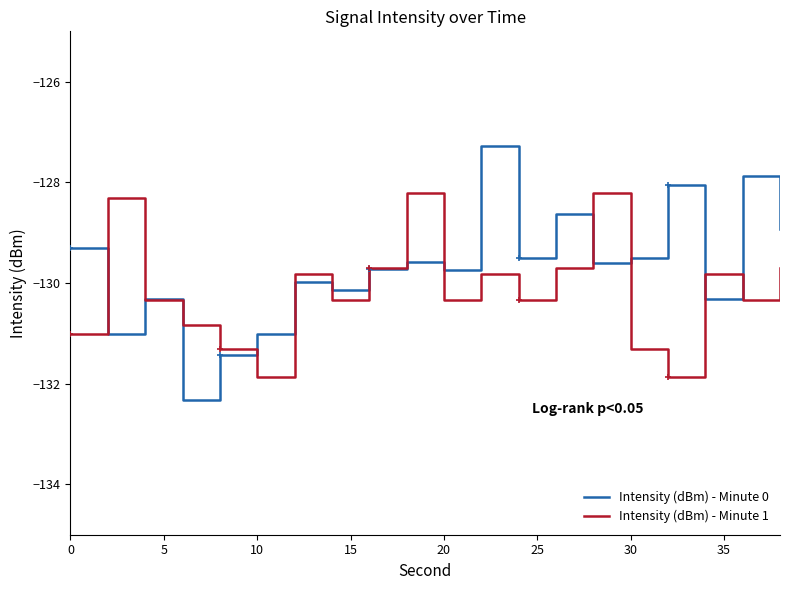

What is the maximum value for Intensity (dBm) - Minute 1?

-128.2